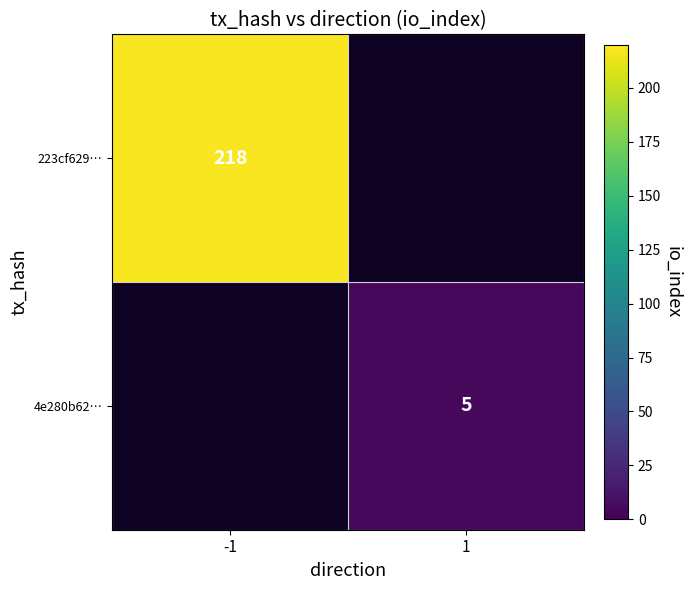

At how many categories does at least one series exceed 14?

1